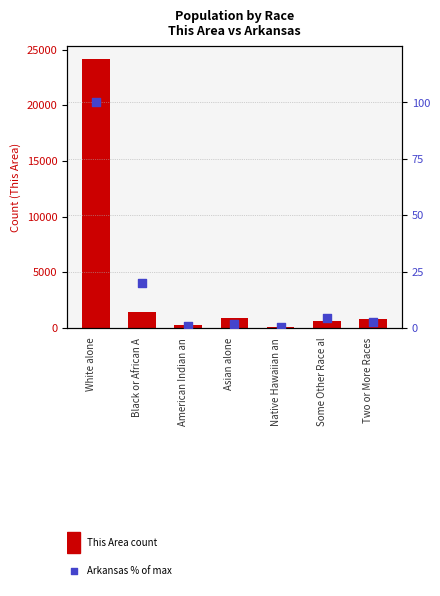

At how many categories does at least one series exceed 12612?

1